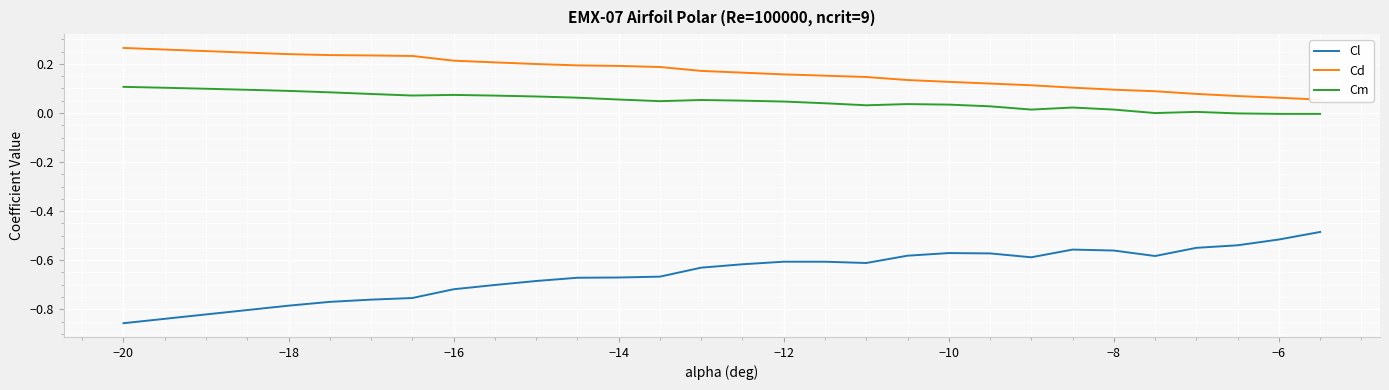

Count the number of categories in the chart.

30